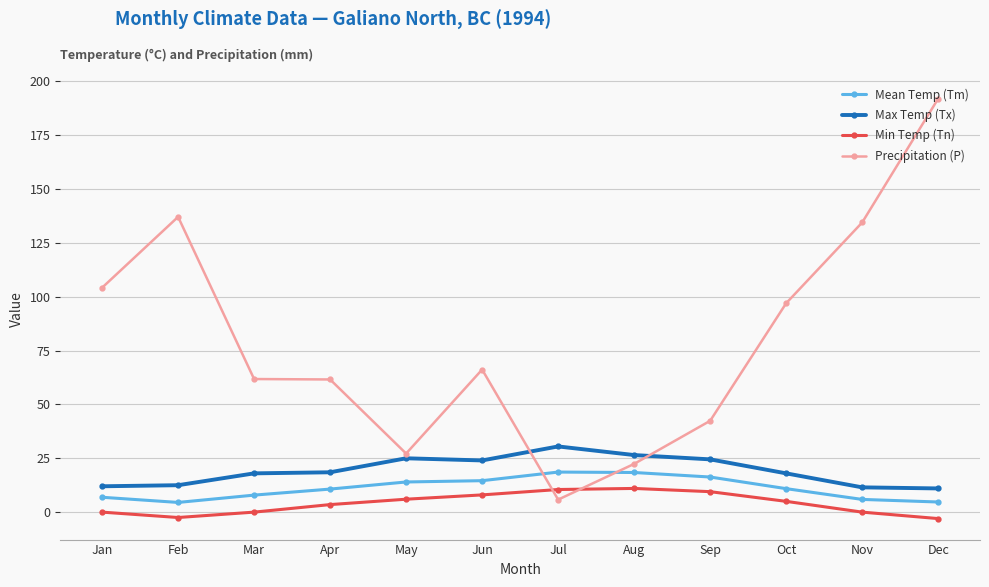

True or false: Min Temp (Tn) and Max Temp (Tx) cross at least once.

False